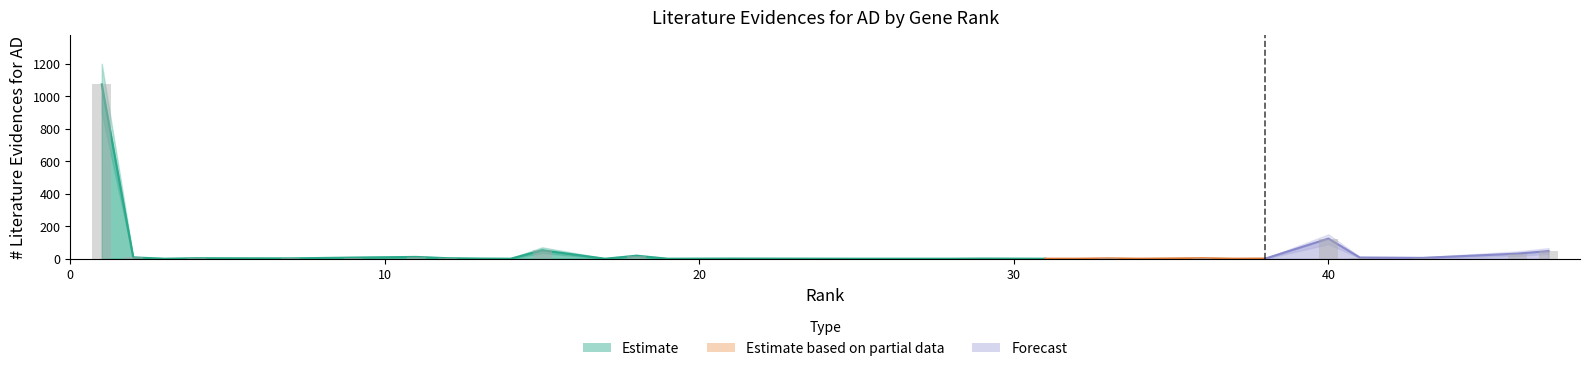

Does the chart contain any negative values?

No